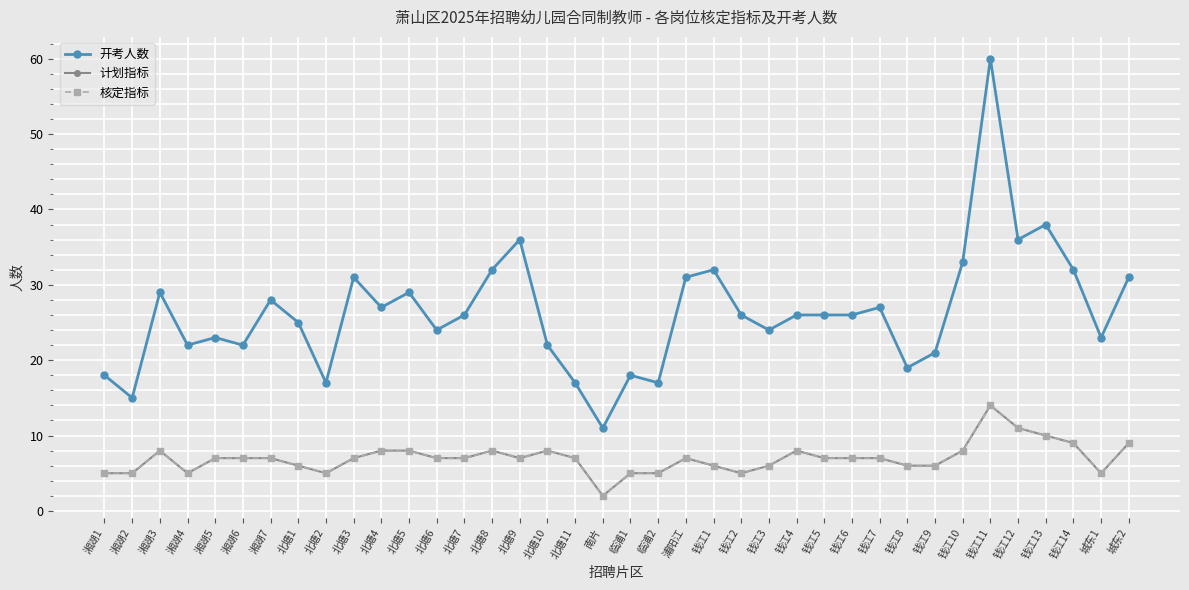

At which category is the sum across all series the highest?

钱江11